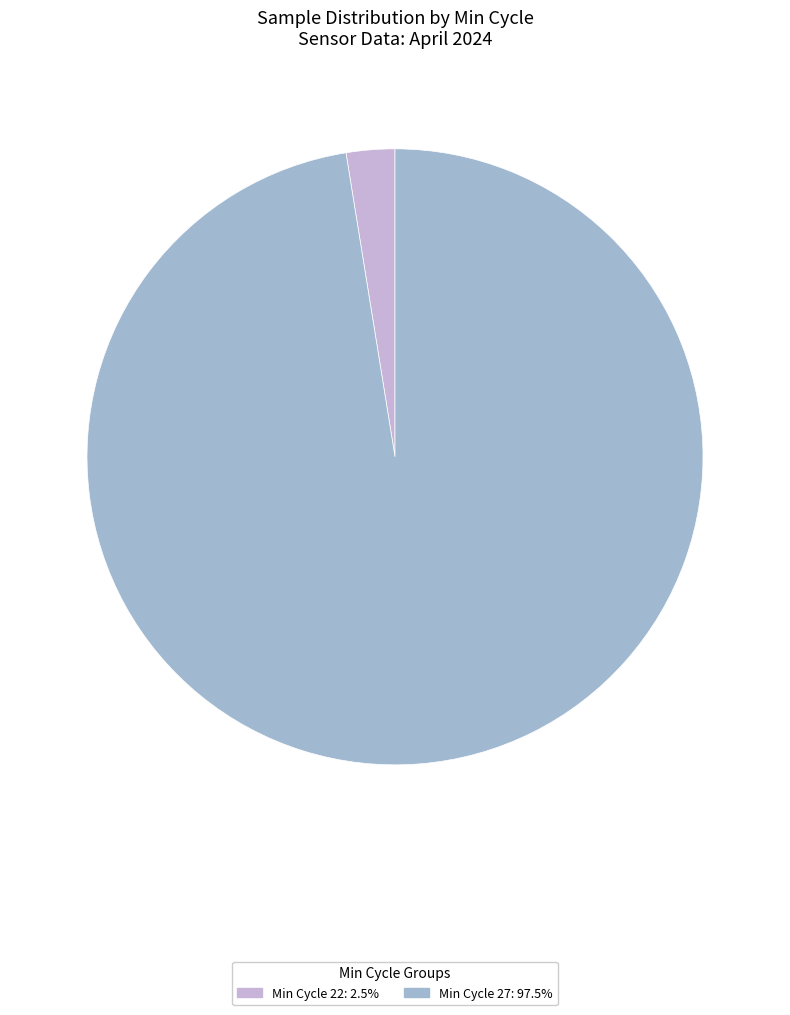

Is there a majority slice in this chart?

Yes